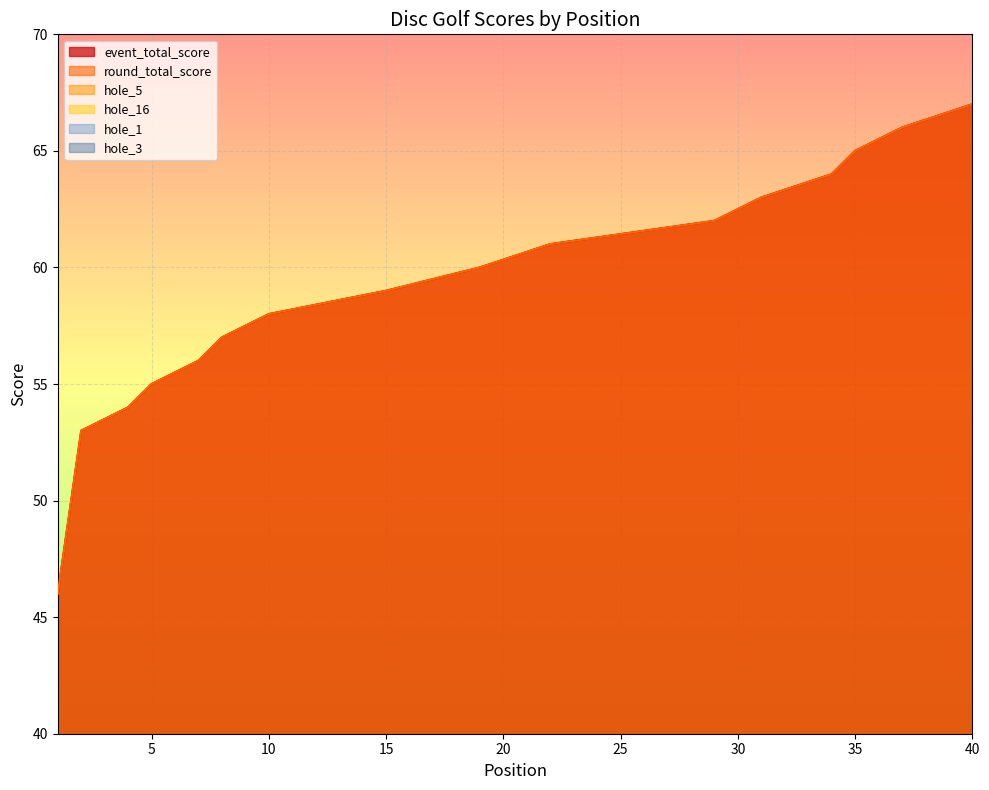

At which category is the sum across all series the highest?

40